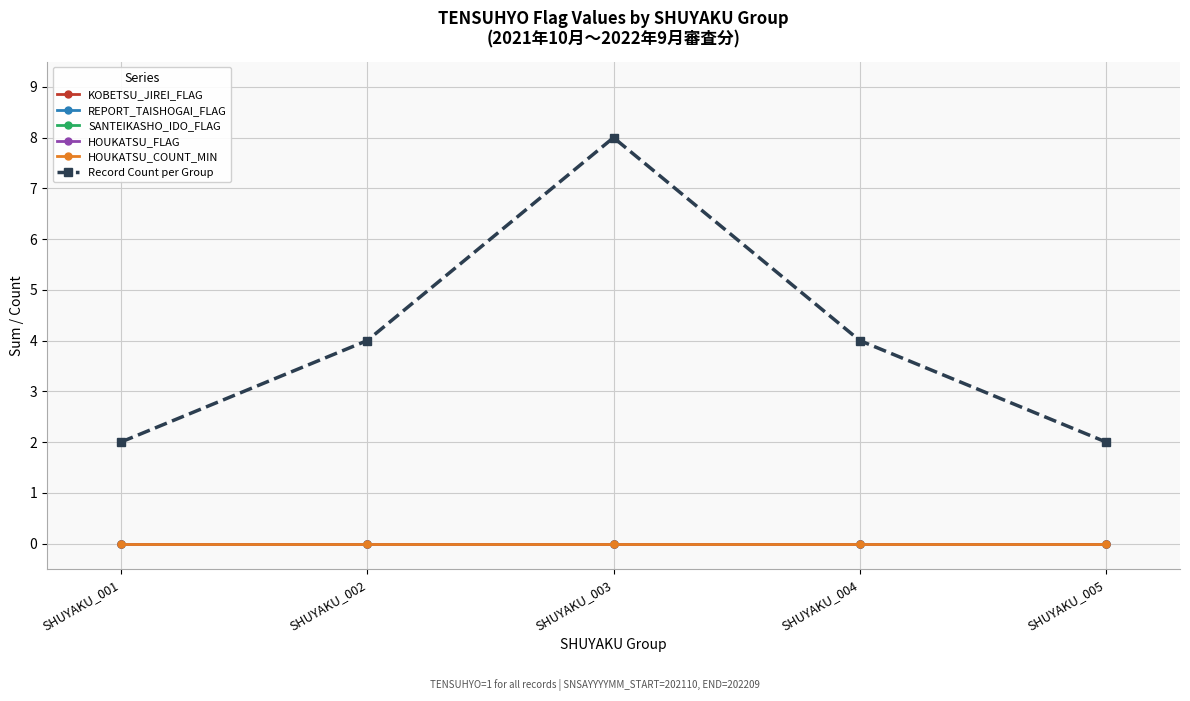

Does the chart have visible grid lines?

Yes